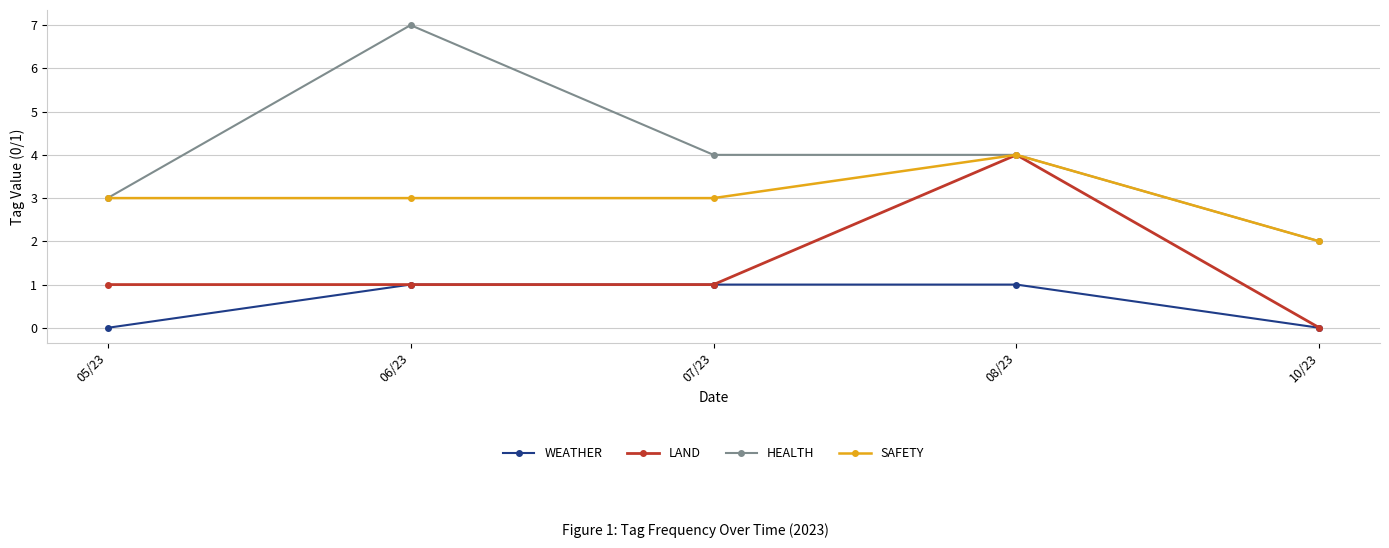

What is the difference between the highest and lowest values at 06/23?

6